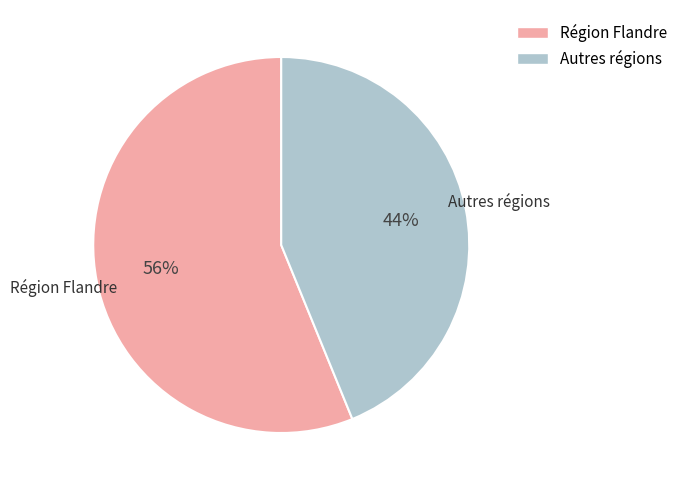

To the nearest percent, what is the average slice percentage?

50%